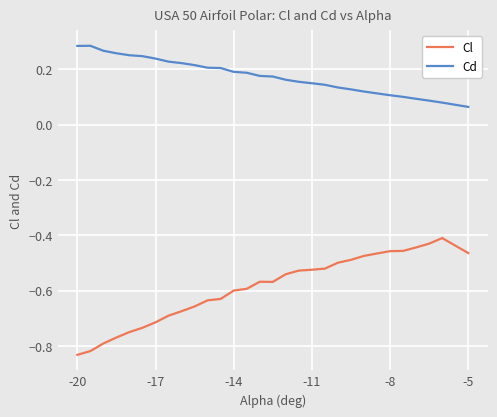

Which series has the widest spread of values?

Cl